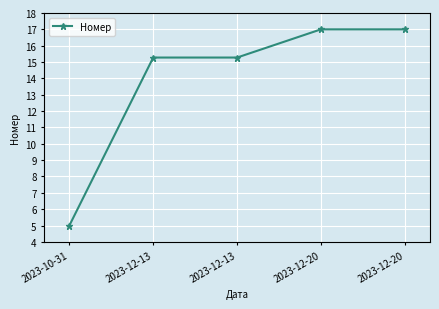

Is it true that the value at 2023-12-20 is 4.5?

False